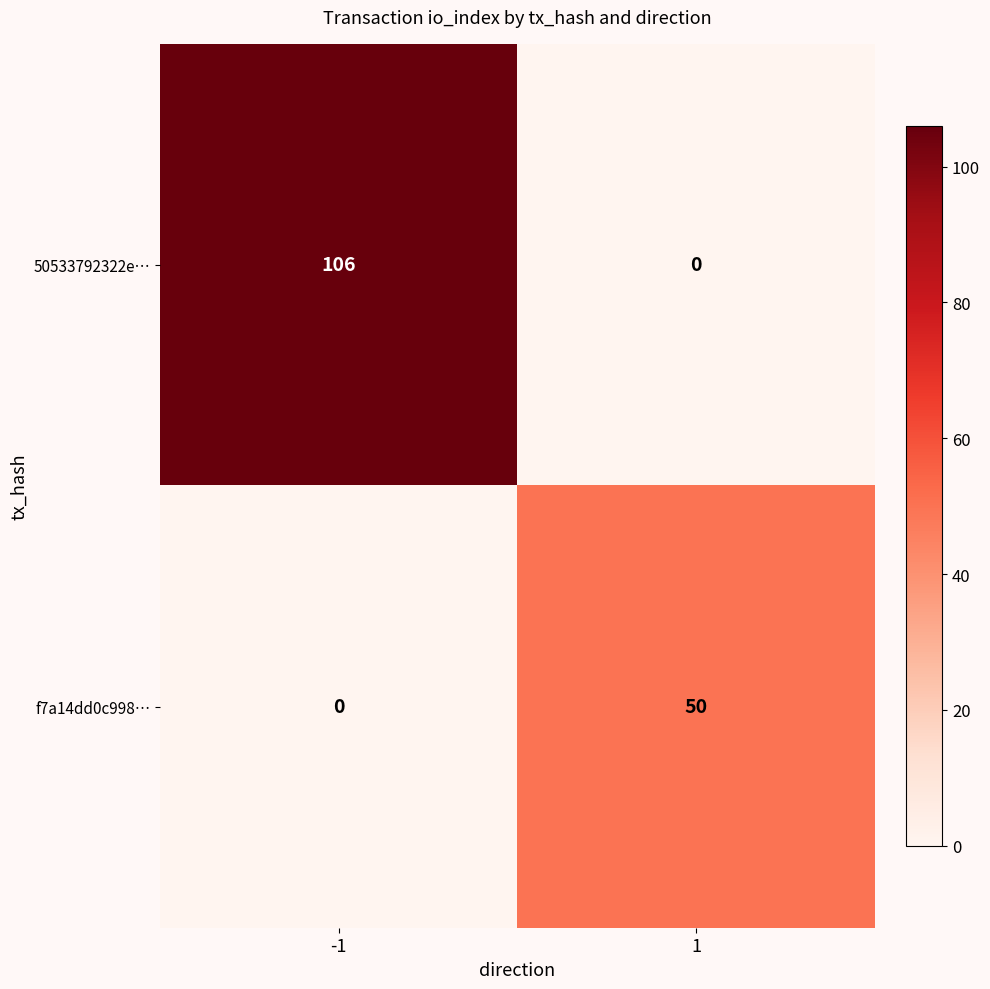

What is the greatest value displayed?

106